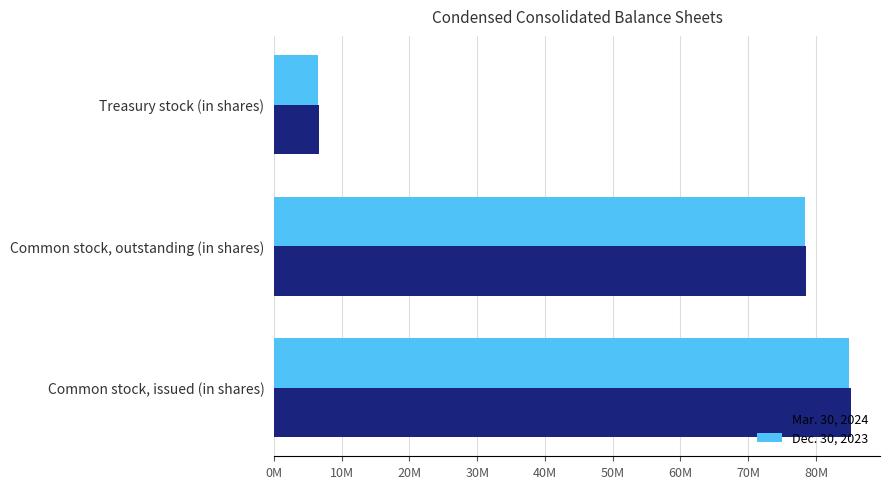

What are all the series names shown in the legend?

Mar. 30, 2024, Dec. 30, 2023